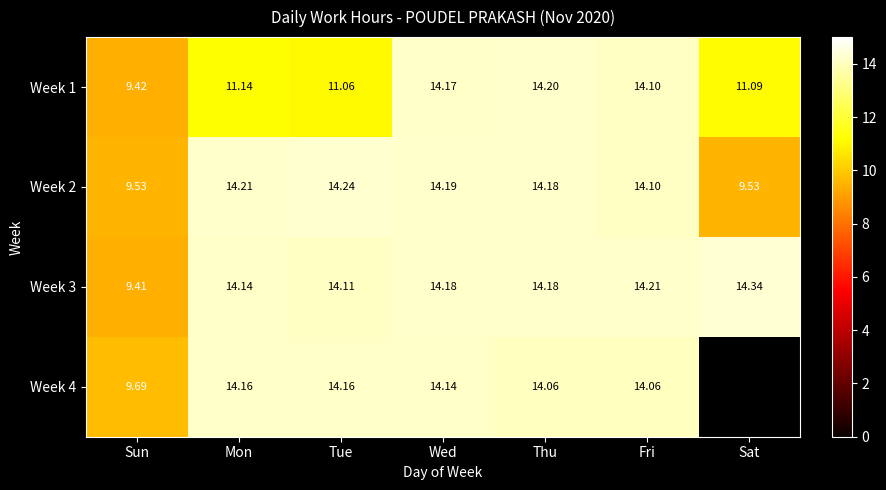

How many data points in Week 1 are less than 11?

1